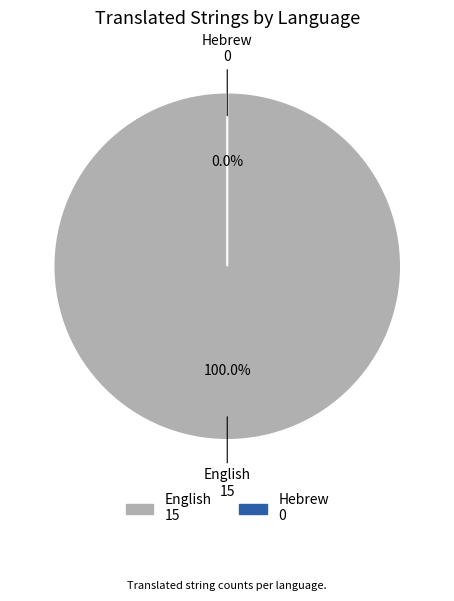

Rank the categories by value from lowest to highest.

Hebrew, English